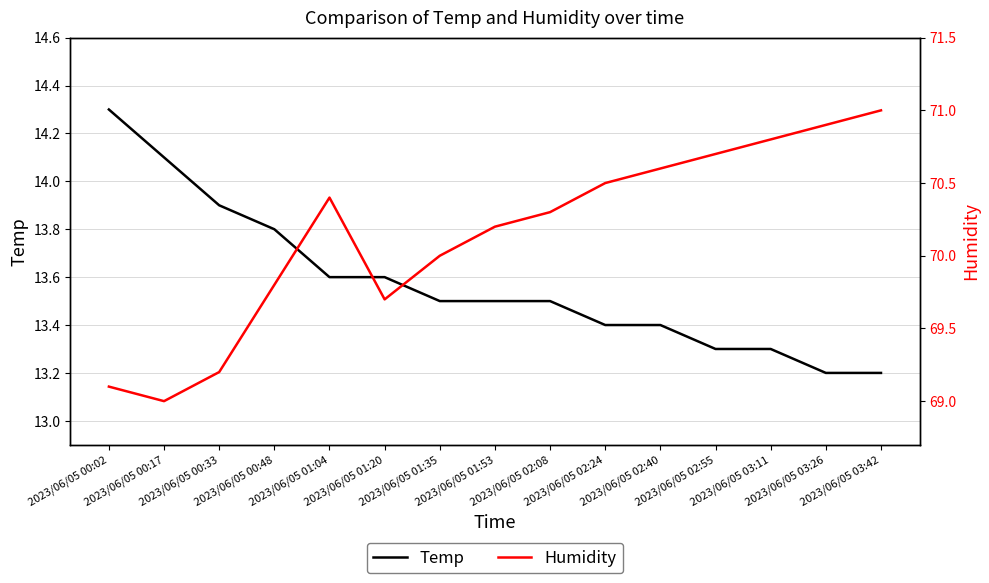

At how many categories does at least one series exceed 26?

15